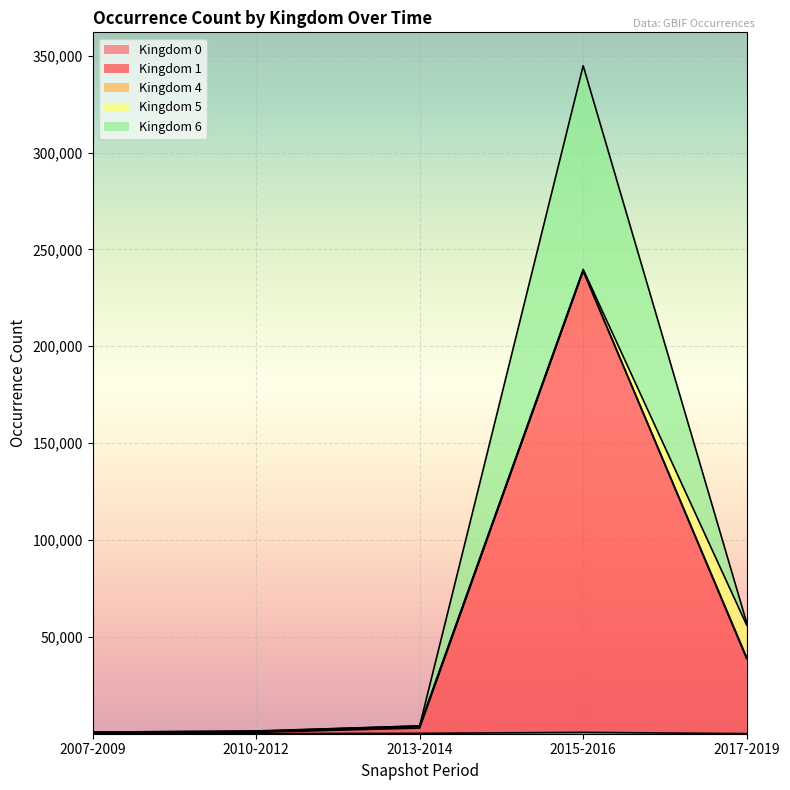

What is the difference between the second highest and minimum values in the Kingdom 1 series?

38011